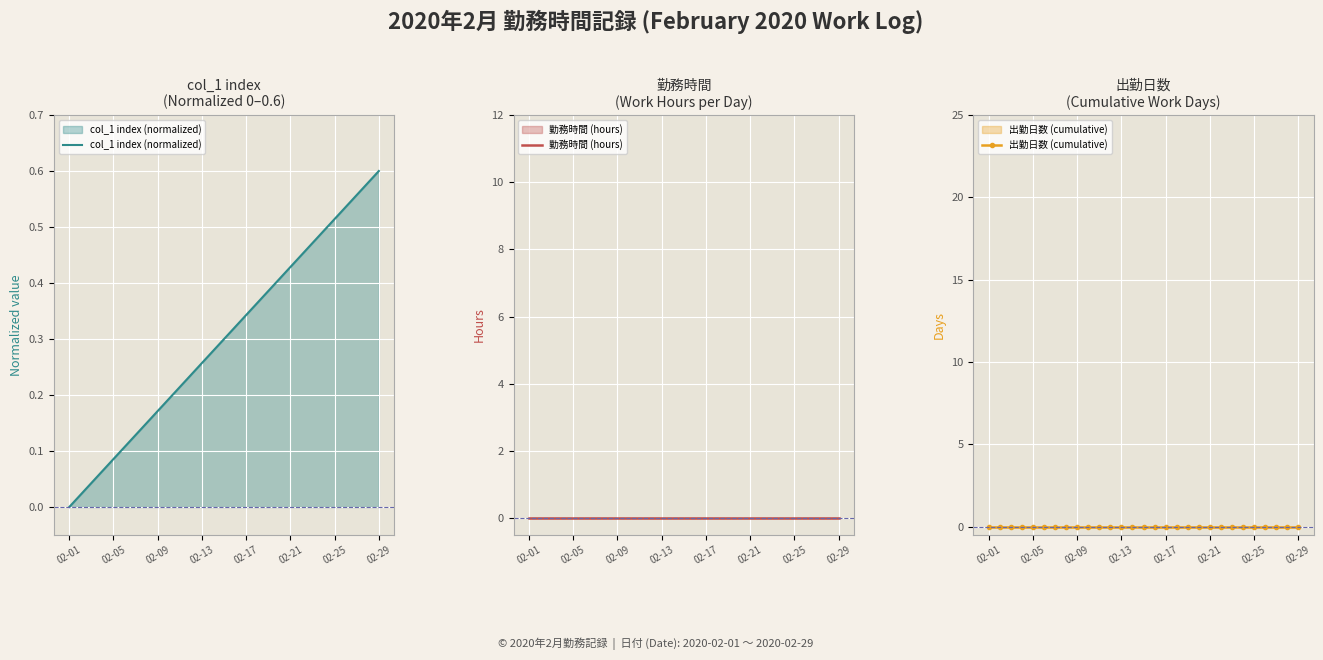

True or false: col_1 index (normalized) and 勤務時間 (hours) intersect in this chart.

False